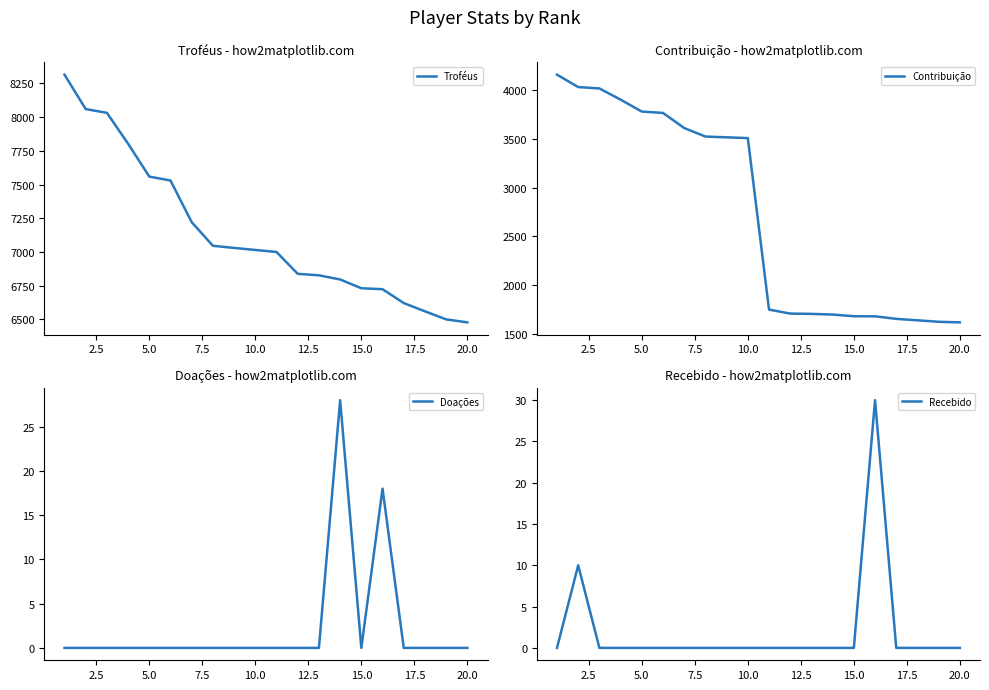

What is the highest value of the Recebido series?

30